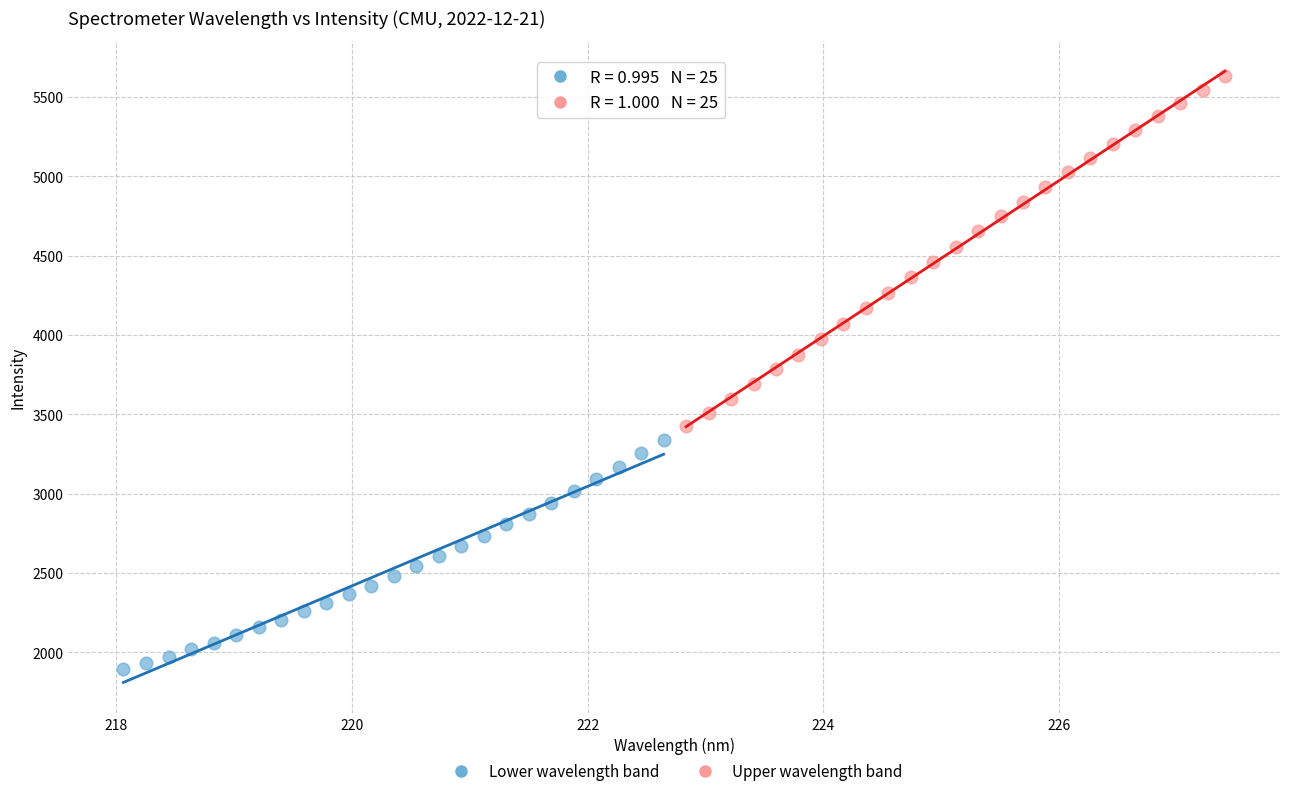

What are all the series names shown in the legend?

Lower wavelength band, Upper wavelength band